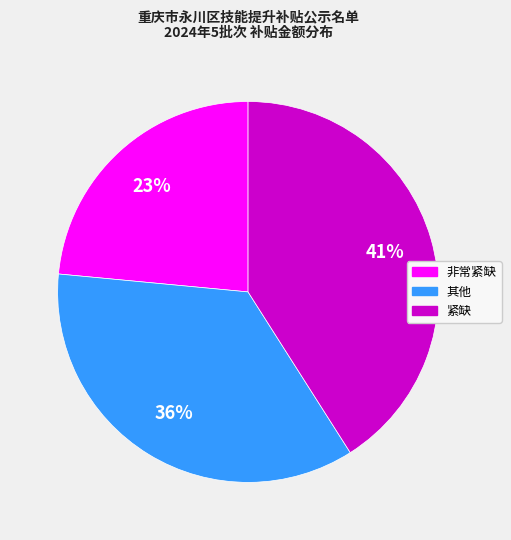

To the nearest percent, what is the average slice percentage?

33%